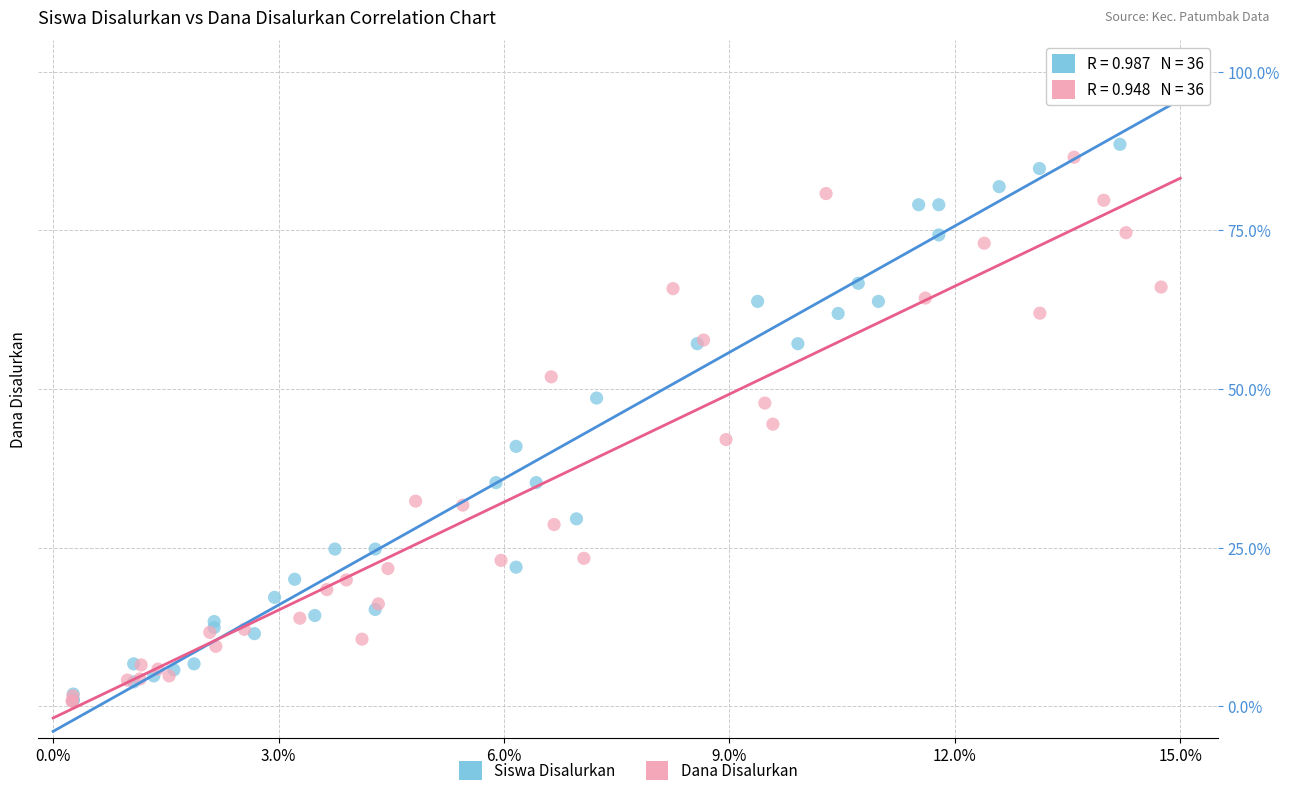

Which series has the largest Y range (max minus min)?

Siswa Disalurkan